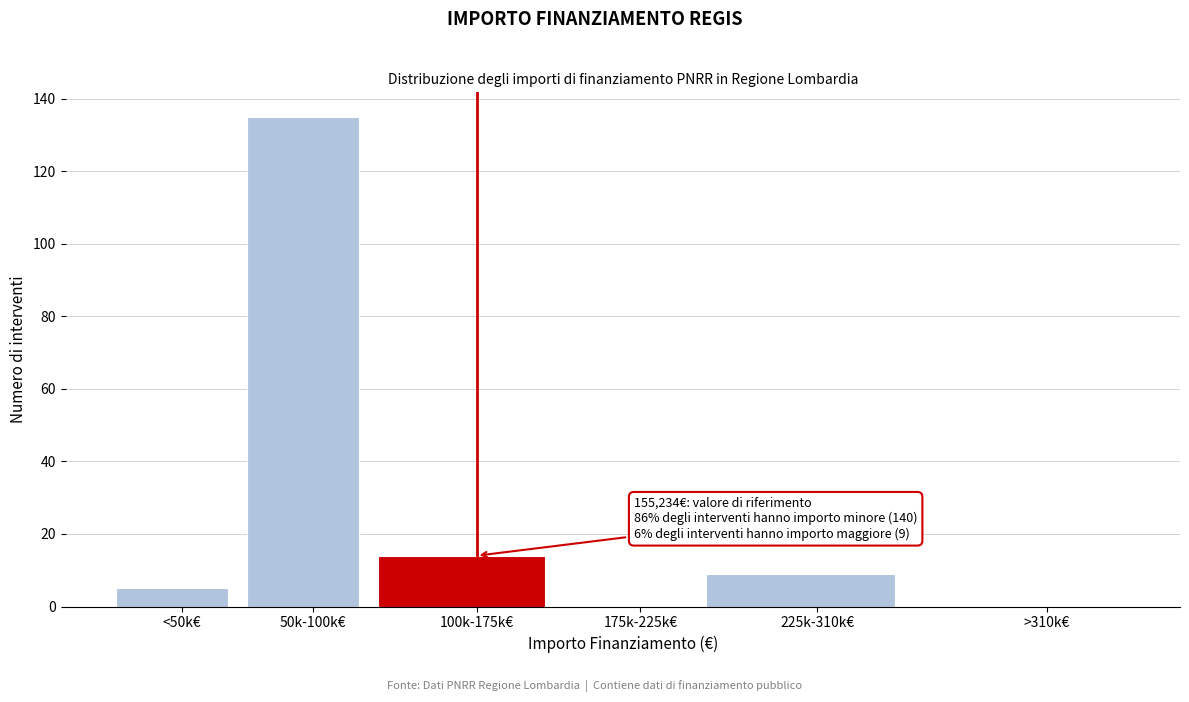

Reading right to left, list all the values displayed in this chart.

>310k€=0	225k-310k€=9	175k-225k€=0	100k-175k€=14	50k-100k€=135	<50k€=5